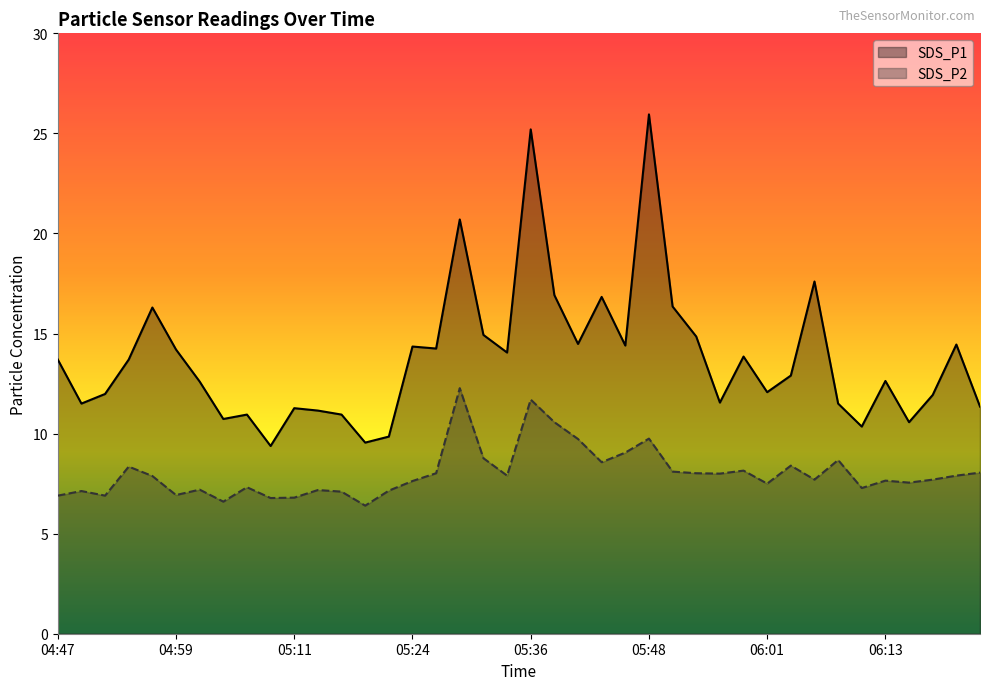

At which label does SDS_P1 reach its peak?

05:48